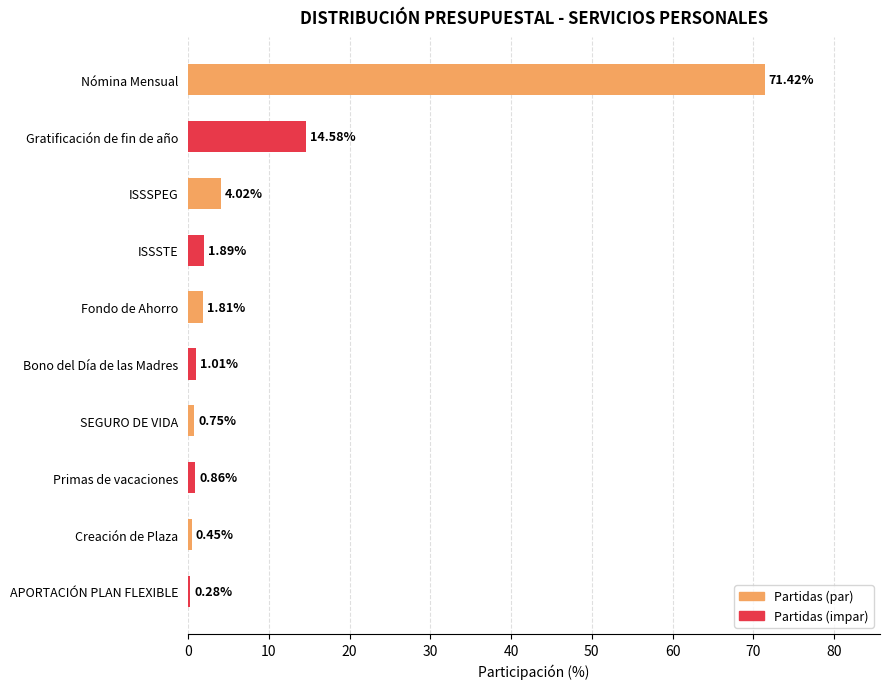

Which category has the lowest value across all series?

APORTACIÓN PLAN FLEXIBLE